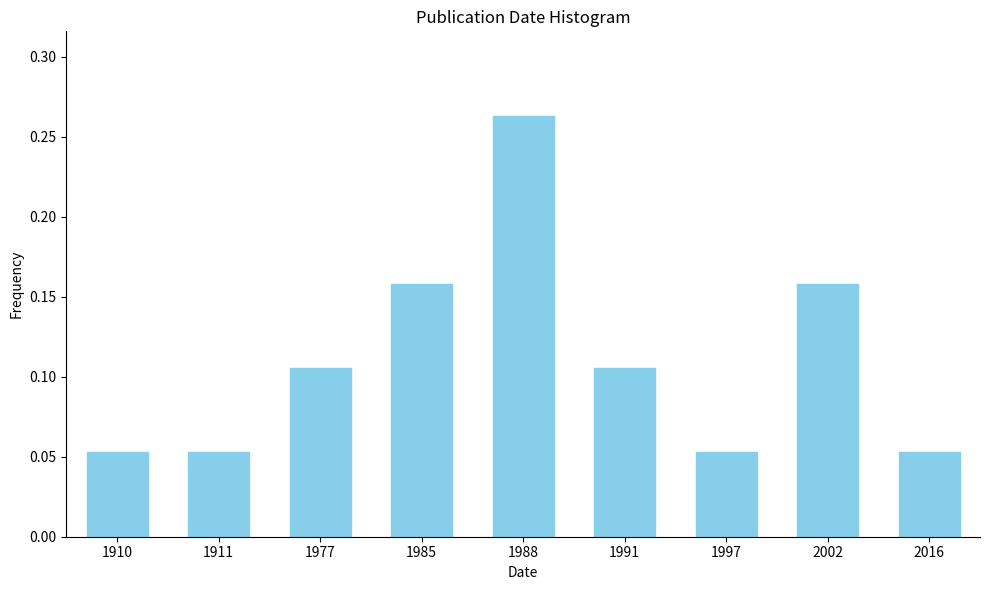

What is the change in value from 1910 to 1991?

+0.1